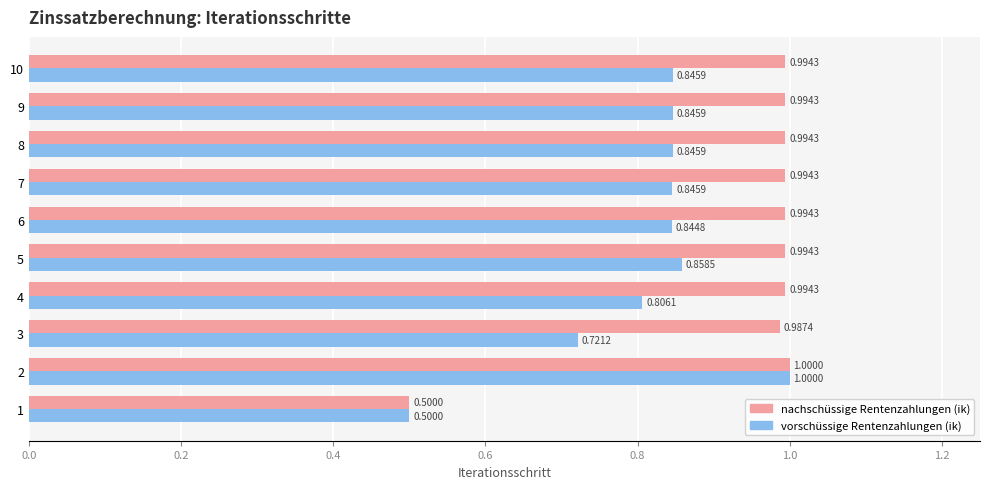

What is the sum of the vorschüssige Rentenzahlungen (ik) values at 2 and 8?

1.8